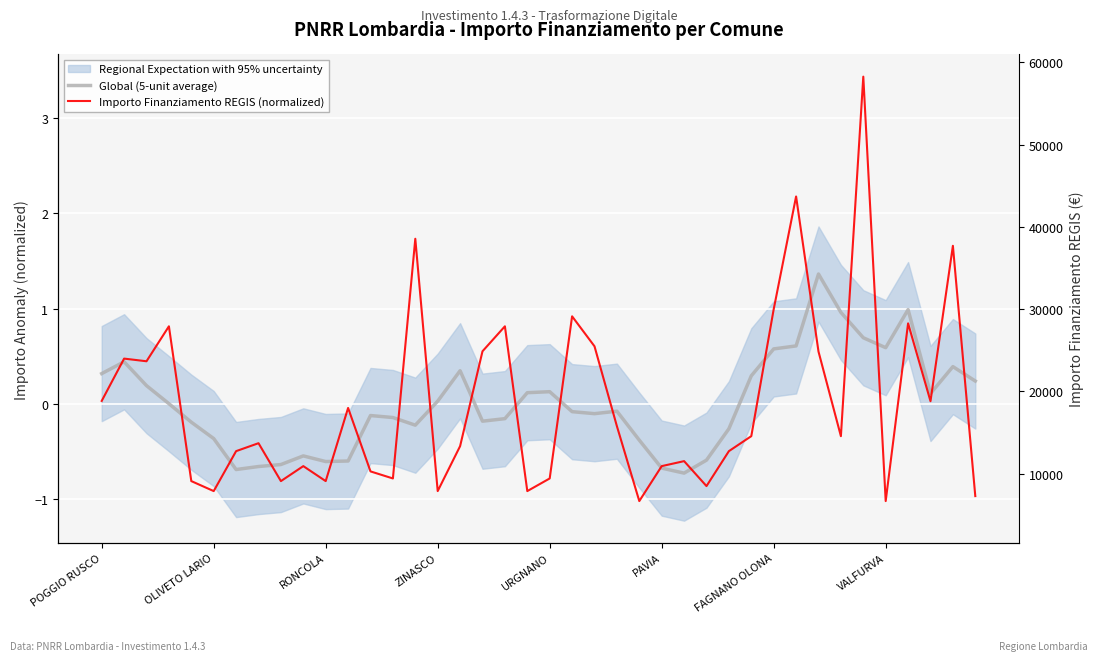

What is the maximum value for Global (5-unit average)?

1.4